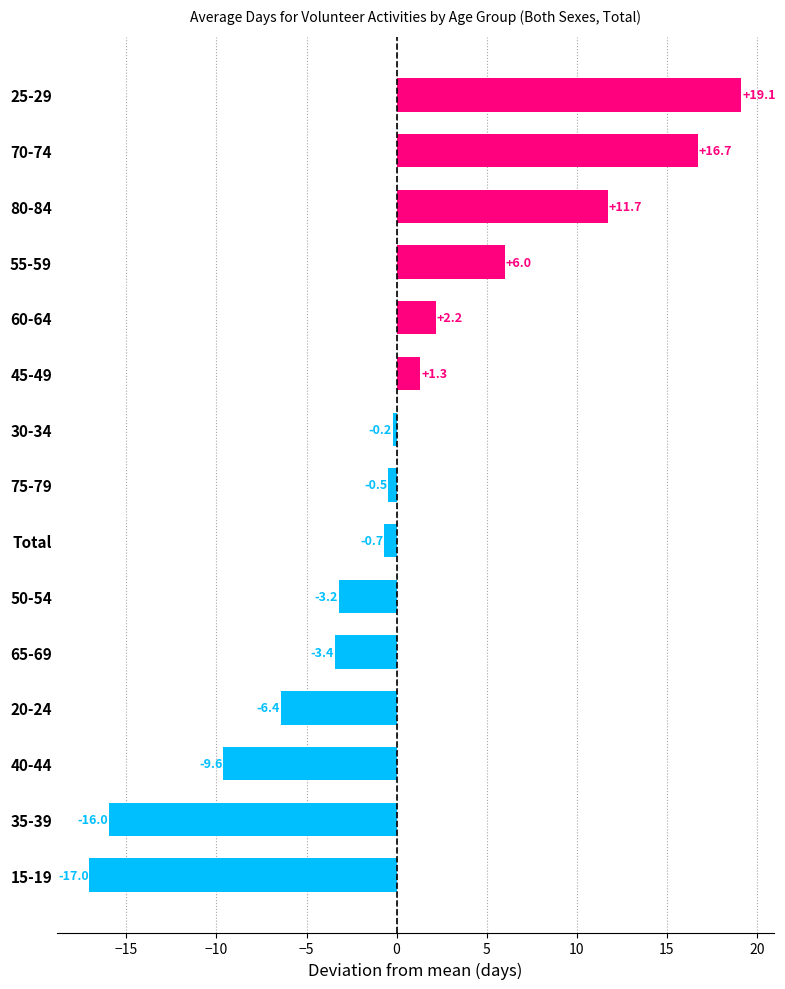

What is the change in value from 20-24 to 30-34?

+6.2